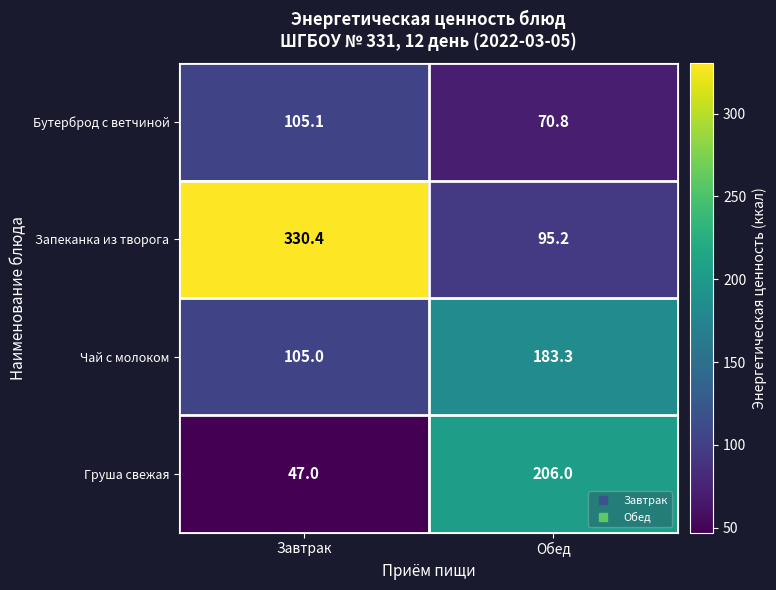

Which label corresponds to the smallest value in the chart?

Завтрак